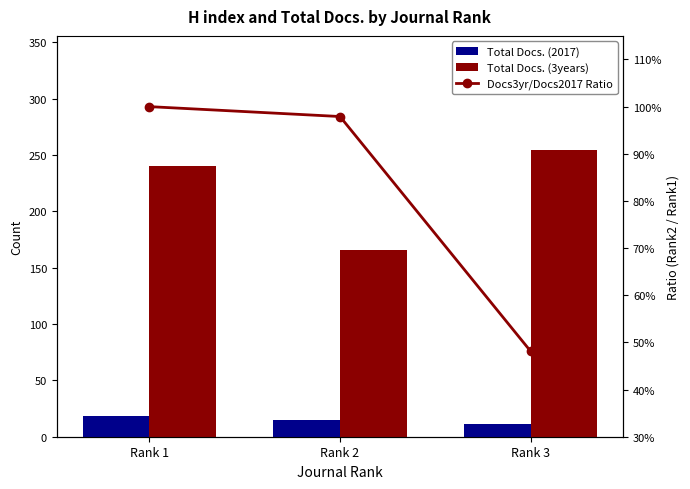

What is the total value across all series at Rank 1?

259.0